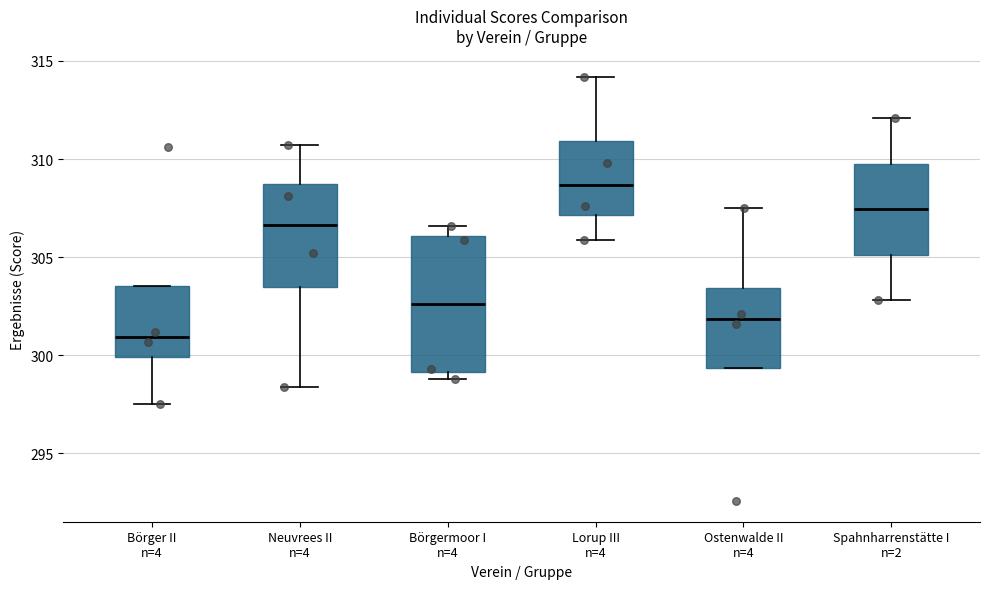

Reading left to right, read every box against the y-axis: the position of its median line, the range the box covers, and the ends of its whiskers. The values are not printed on the chart, so give them approximately, as read against the axis.

Börger II n=4: median 301.0, box 300.0 to 303.5, whiskers 297.5 to 303.5
Neuvrees II n=4: median 306.5, box 303.5 to 309.0, whiskers 298.5 to 310.5
Börgermoor I n=4: median 302.5, box 299.0 to 306.0, whiskers 299.0 (just below the box's lower edge) to 306.5
Lorup III n=4: median 308.5, box 307.0 to 311.0, whiskers 306.0 to 314.0
Ostenwalde II n=4: median 302.0, box 299.5 to 303.5, whiskers 299.5 to 307.5
Spahnharrenstätte I n=2: median 307.5, box 305.0 to 310.0, whiskers 303.0 to 312.0